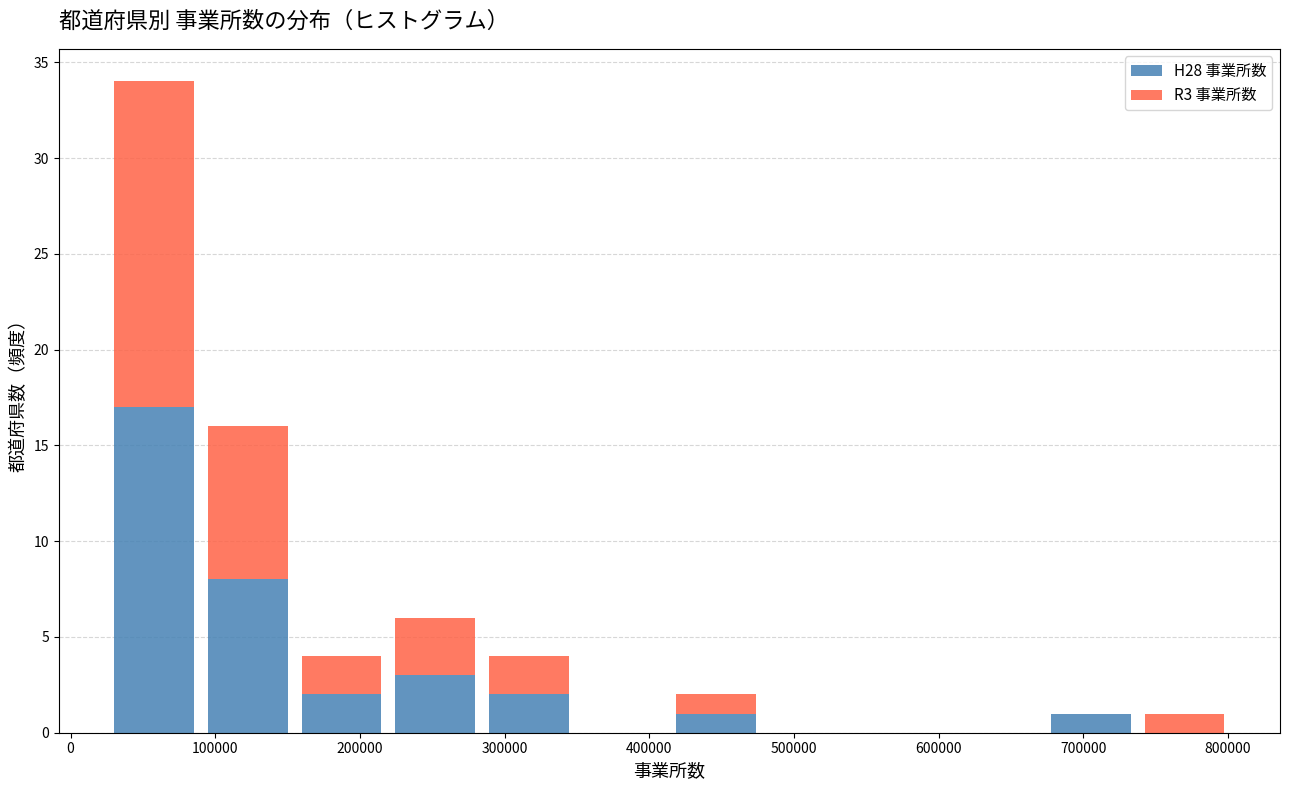

What is the total height of the stacked bar covering 410000 to 480000 on the x-axis? Neither the bar edges nor the heights are printed on the chart, so give them approximately, as read against the axes.

2